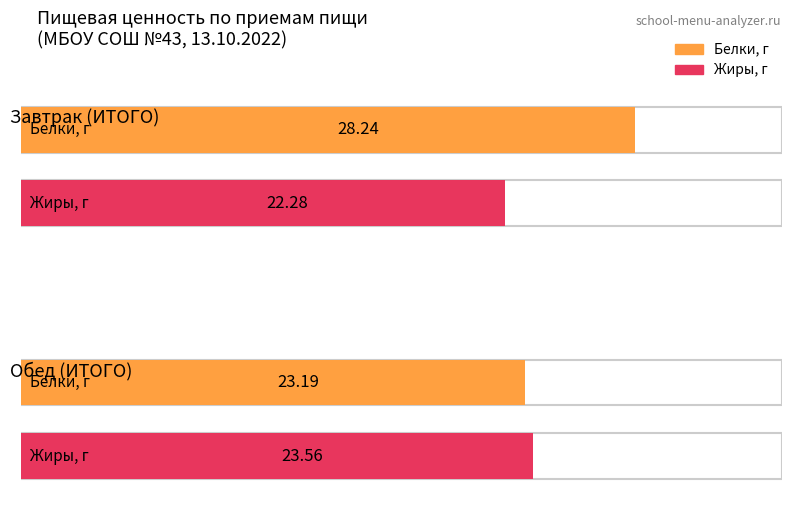

Which series has the largest range (max minus min)?

Белки